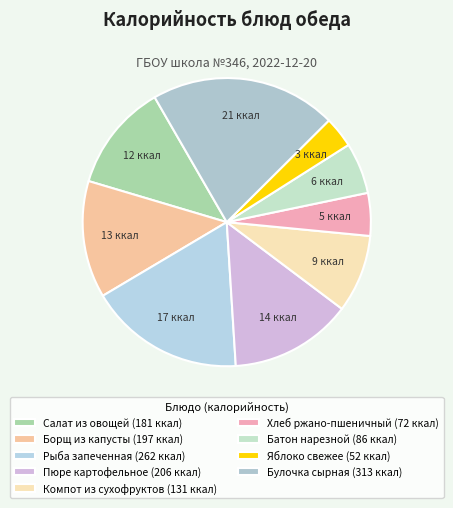

To the nearest percent, what portion does Булочка сырная represent?

21%